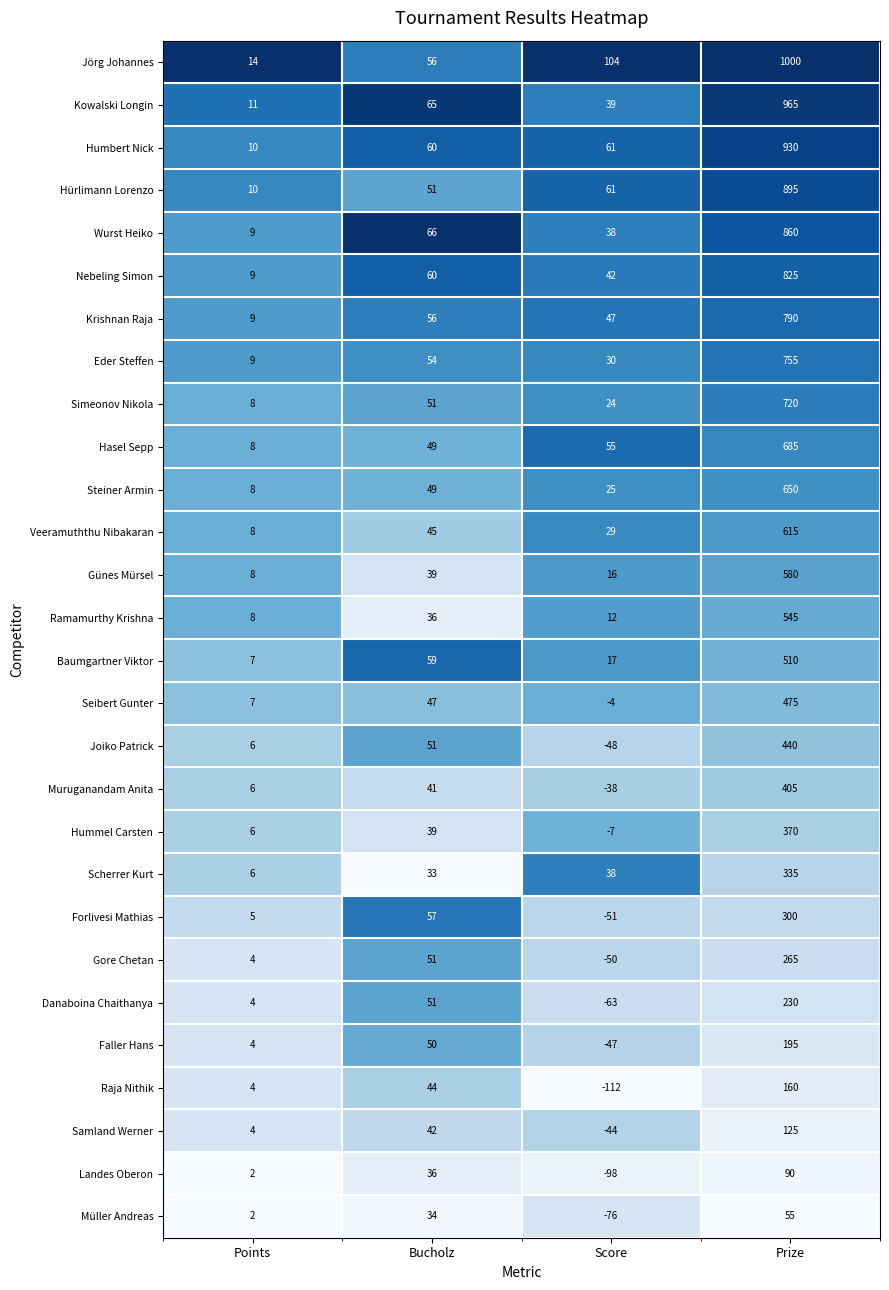

How many series are shown in this chart?

28